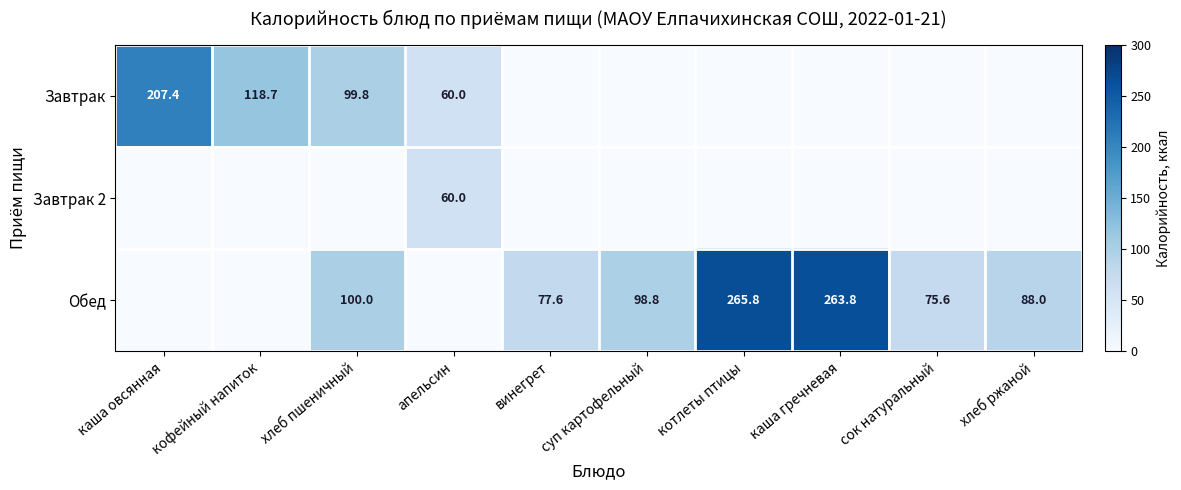

The value of Обед at сок натуральный is 75.6. True or false?

True